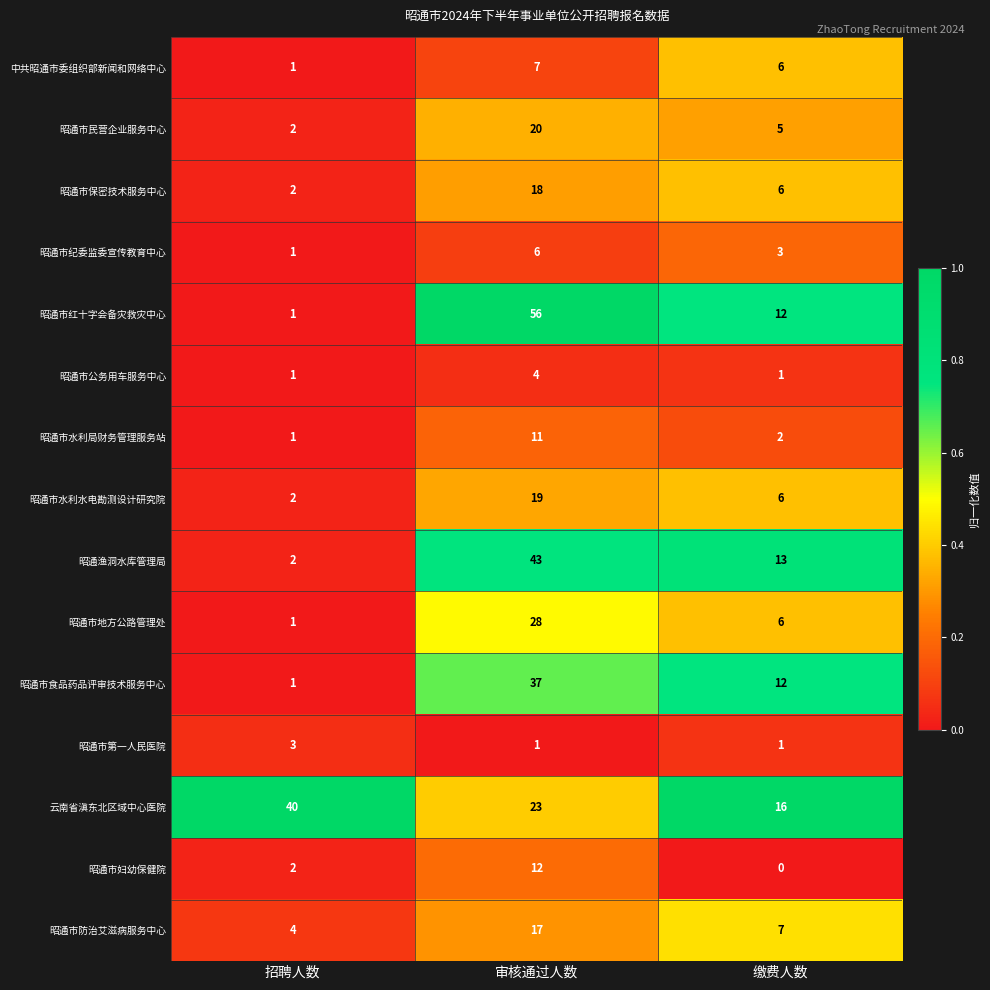

How many categories are shown in the chart?

3